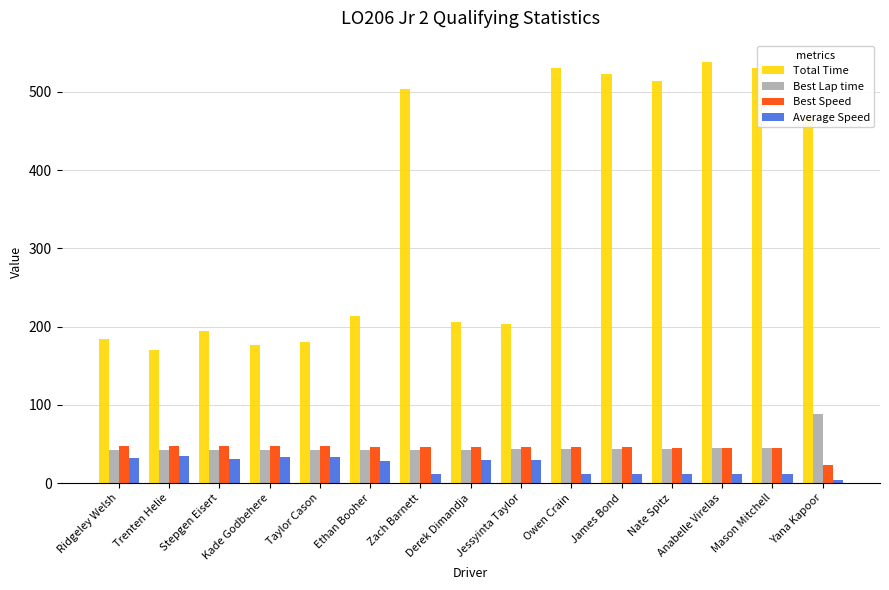

What is the spread (max minus min) of values at Nate Spitz?

502.5